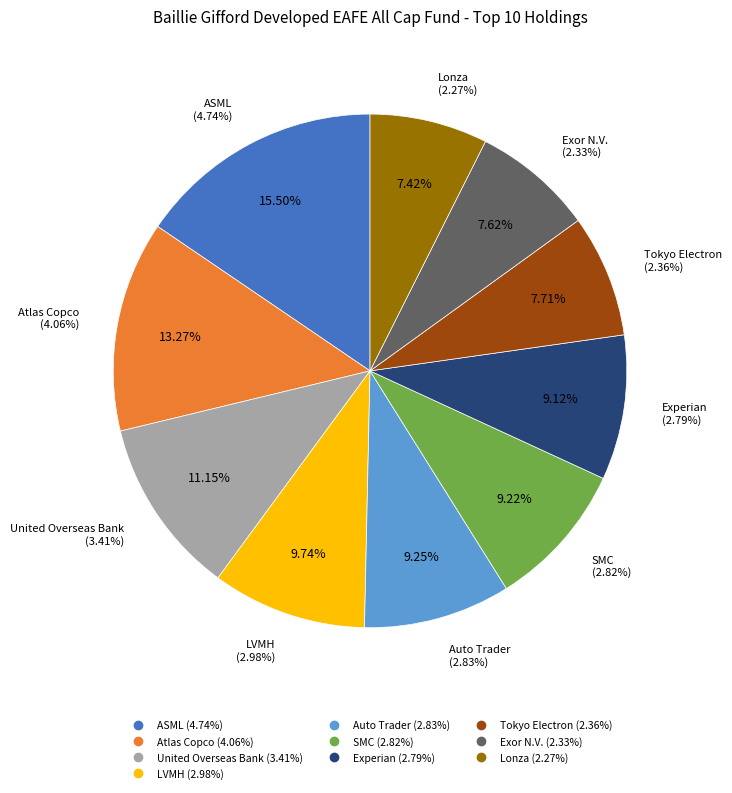

To the nearest percent, what is the difference between the largest and smallest slice percentages?

8%